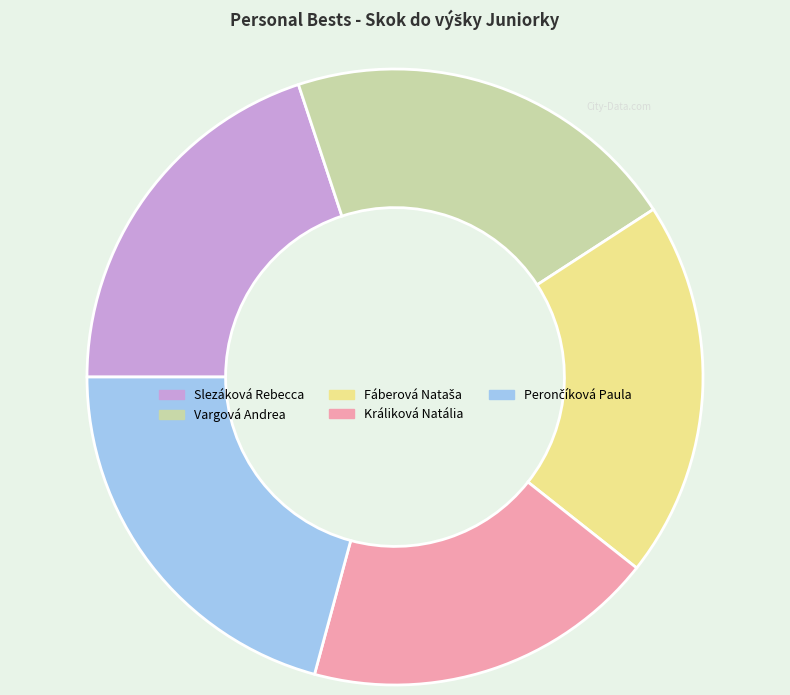

Do Králiková Natália and Slezáková Rebecca together represent more than half of the pie?

No